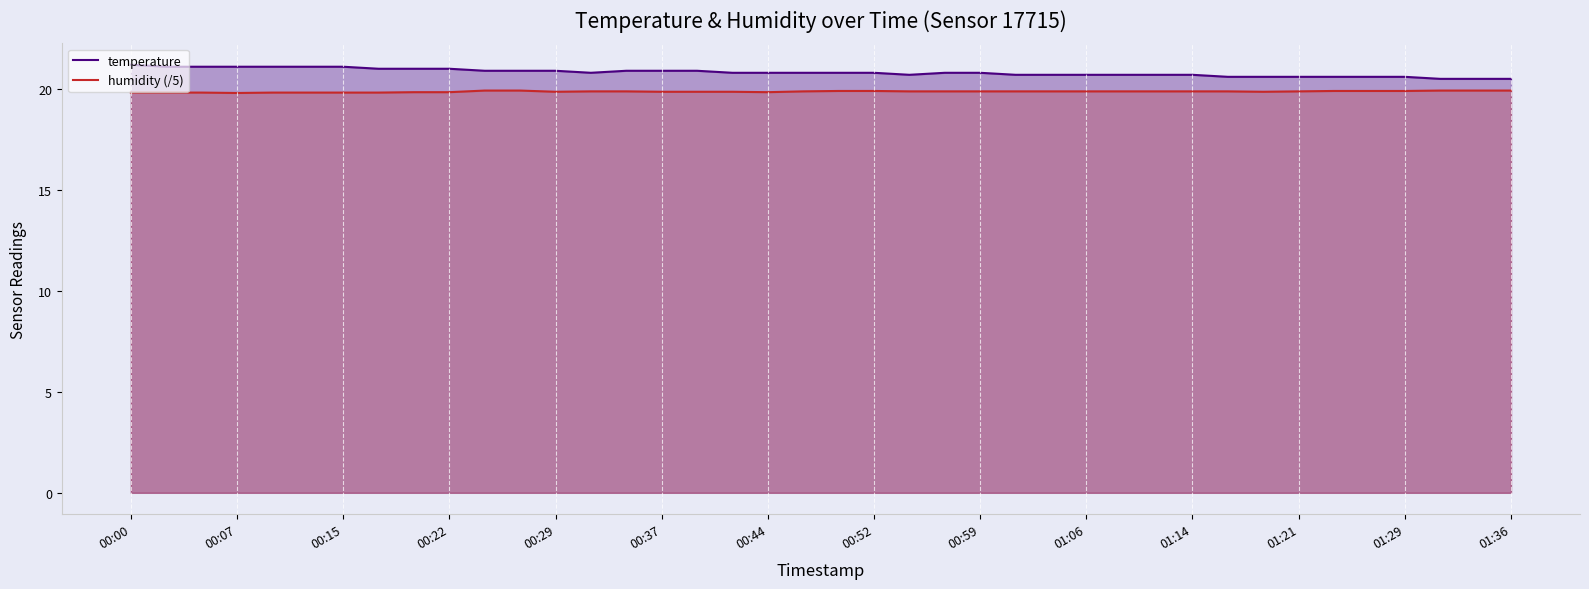

The value of temperature at 37 is 20.5. True or false?

True